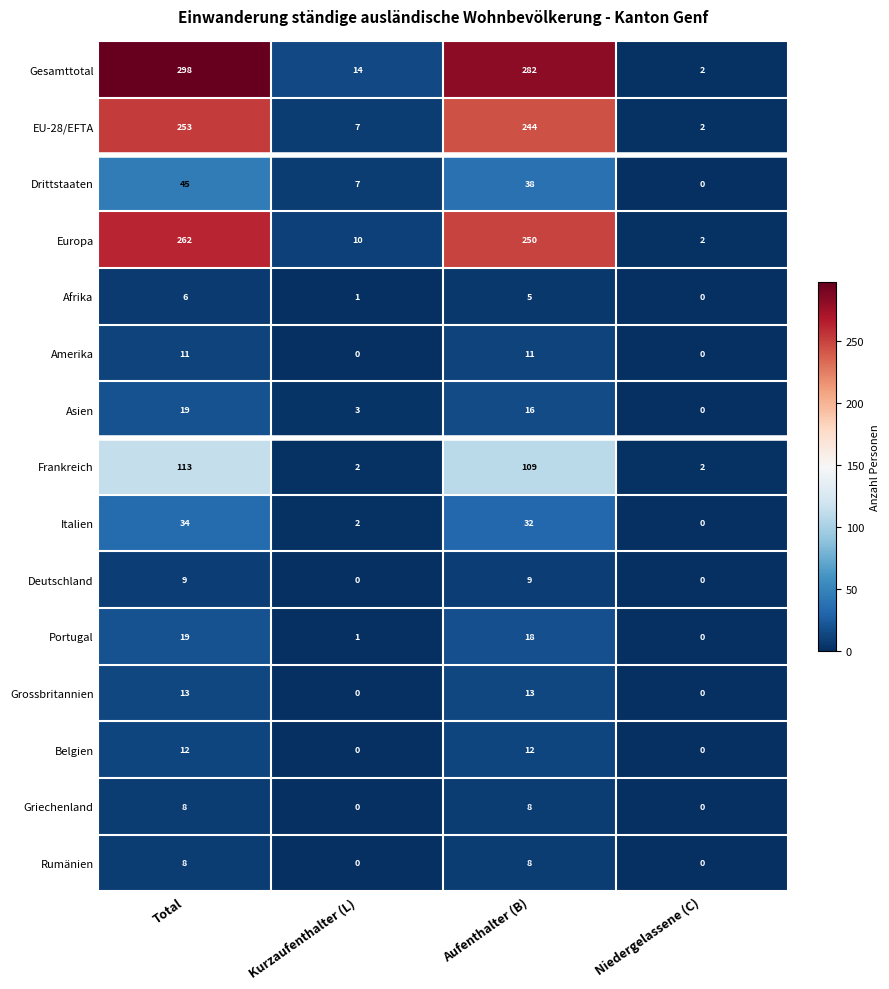

The value of Belgien at Niedergelassene (C) is -4. True or false?

False